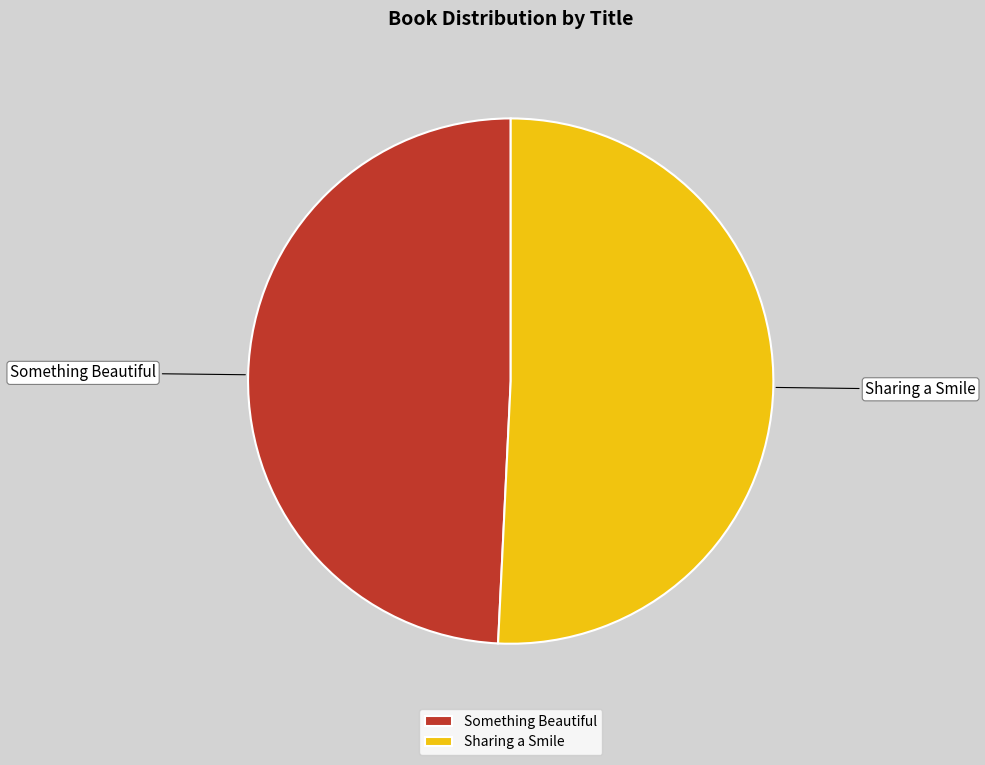

What is the smallest slice in the pie chart?

Something Beautiful